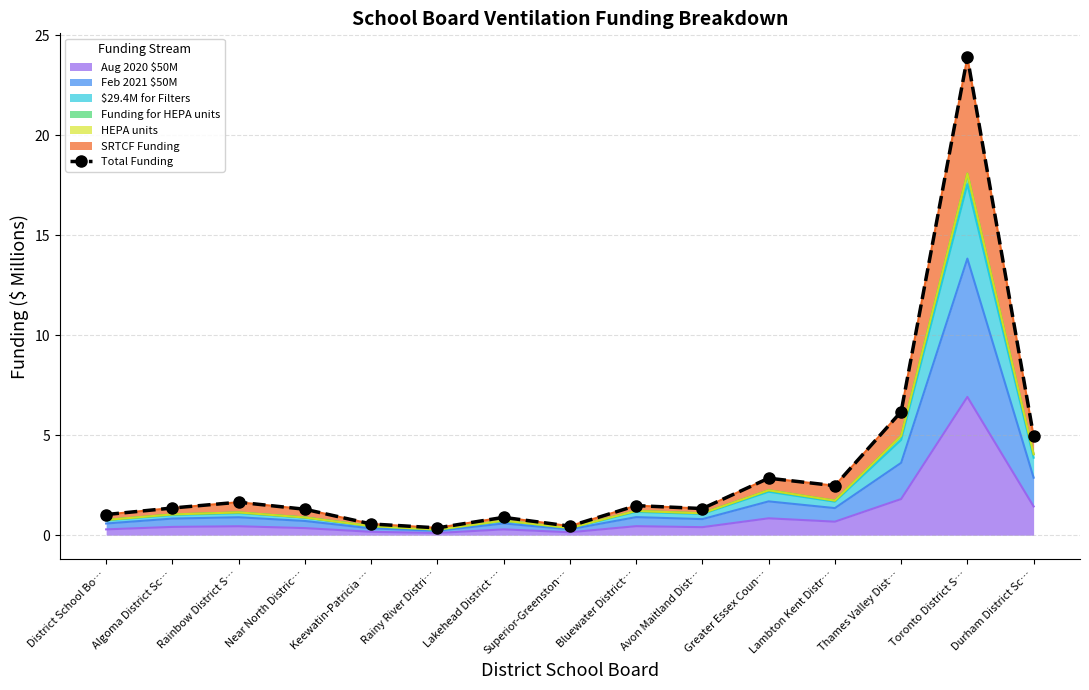

Is it true that the value at District School Bo… is 1.0?

True